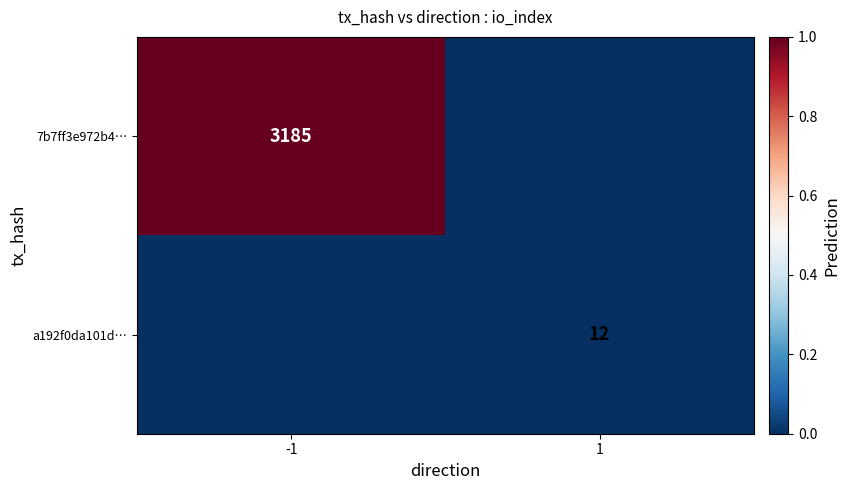

Which label corresponds to the smallest value in the chart?

1